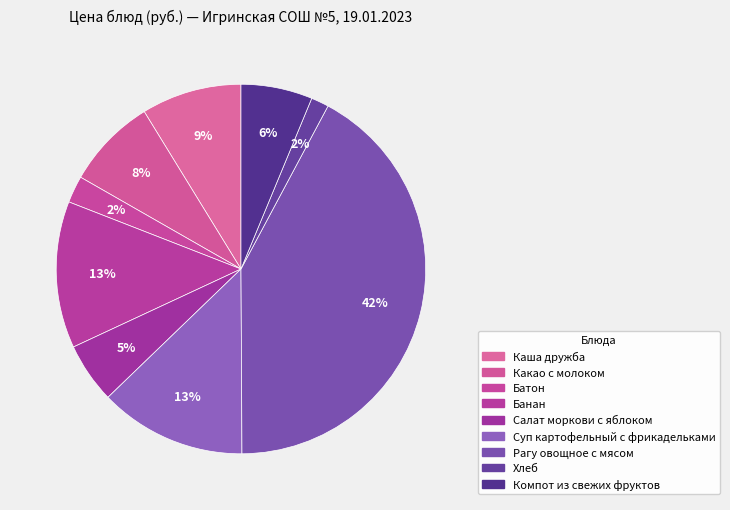

To the nearest percent, what is the difference between the largest and smallest slice percentages?

41%